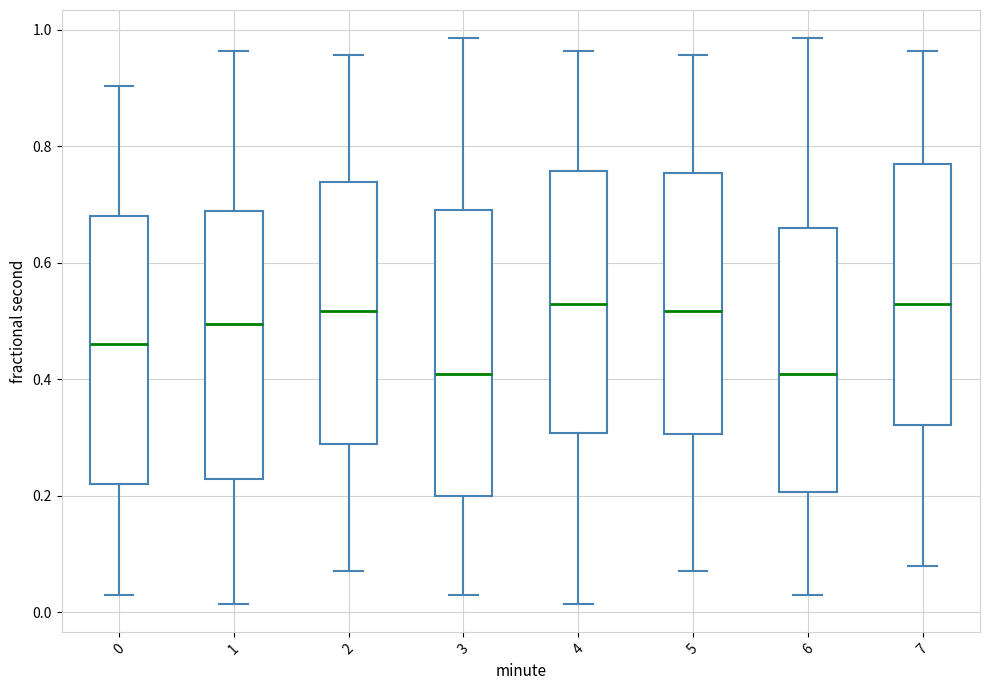

Which box is the tallest, from its lower edge to its upper edge?

3